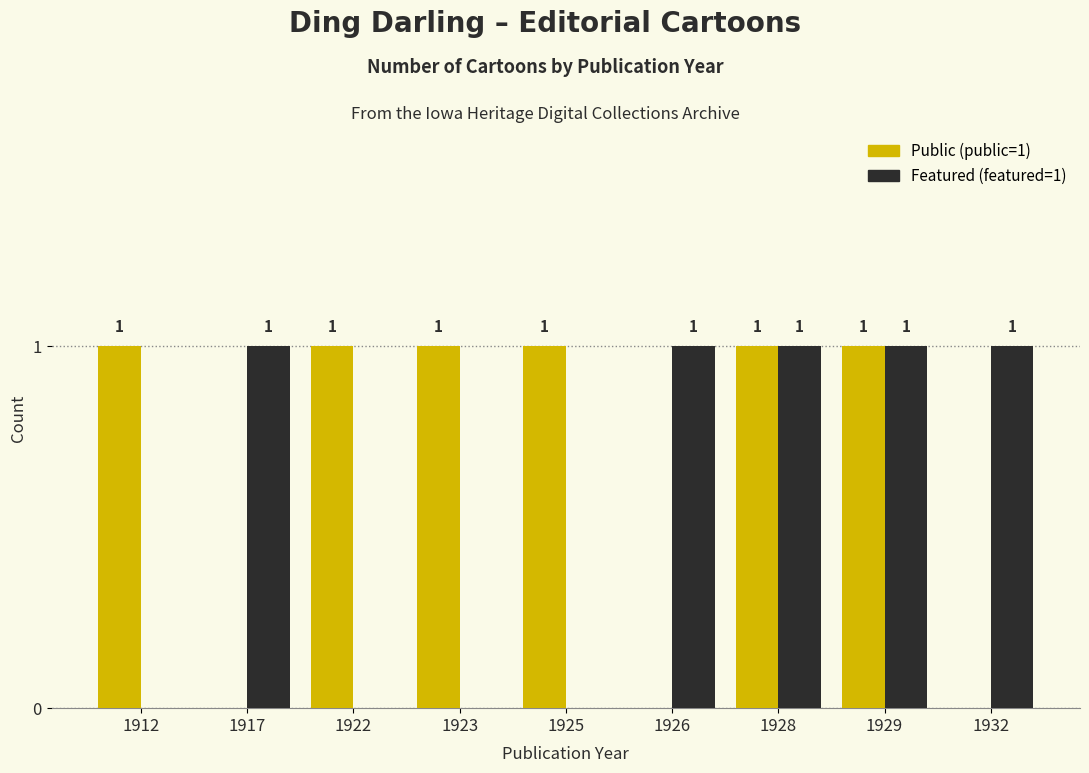

How many groups of bars are there?

9